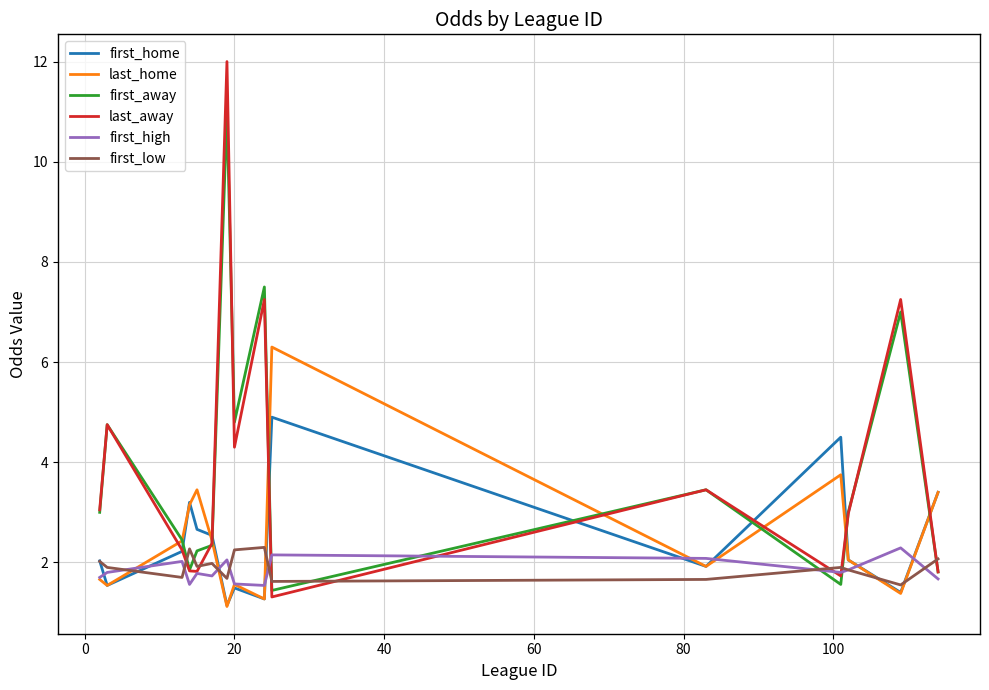

Which series has the widest spread of values?

last_away